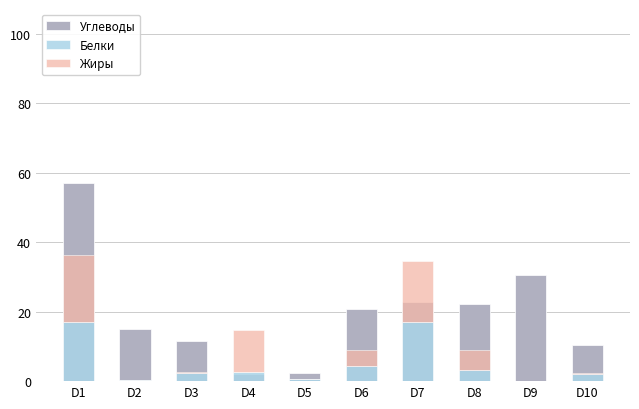

The value of Белки at D1 is 26.4. True or false?

False